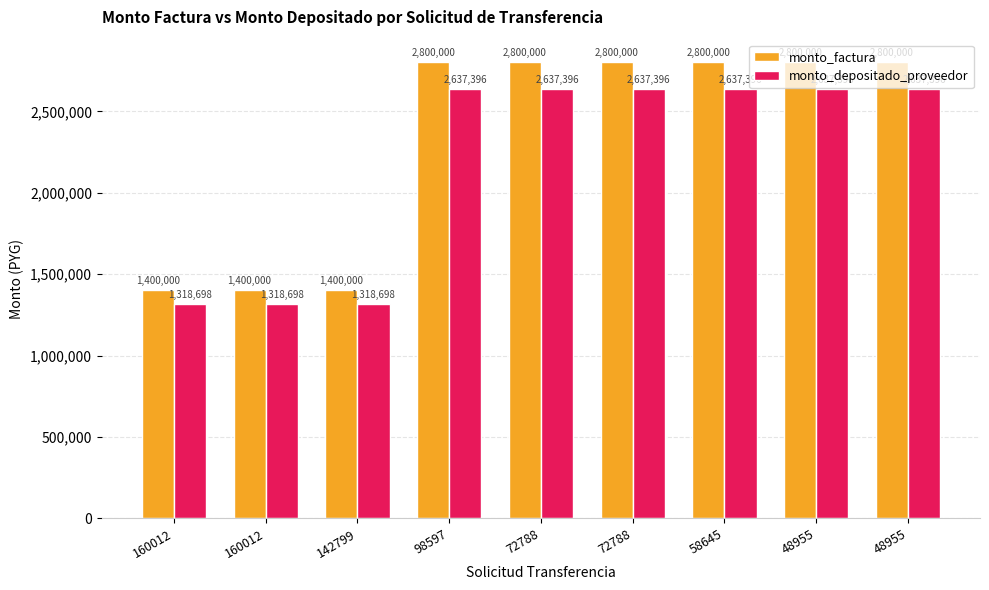

What is the value of the monto_depositado_proveedor bar at the 3rd from the left?

1318698